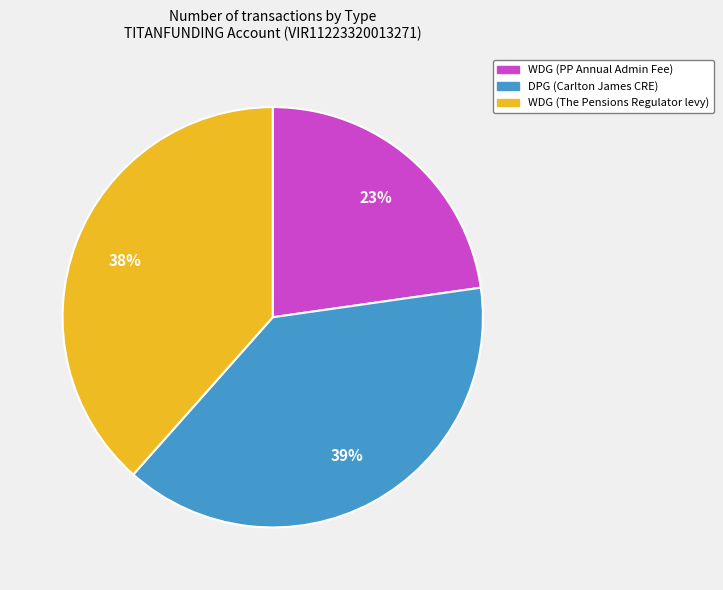

Between WDG (PP Annual Admin Fee) and WDG (The Pensions Regulator levy), which is larger?

WDG (The Pensions Regulator levy)